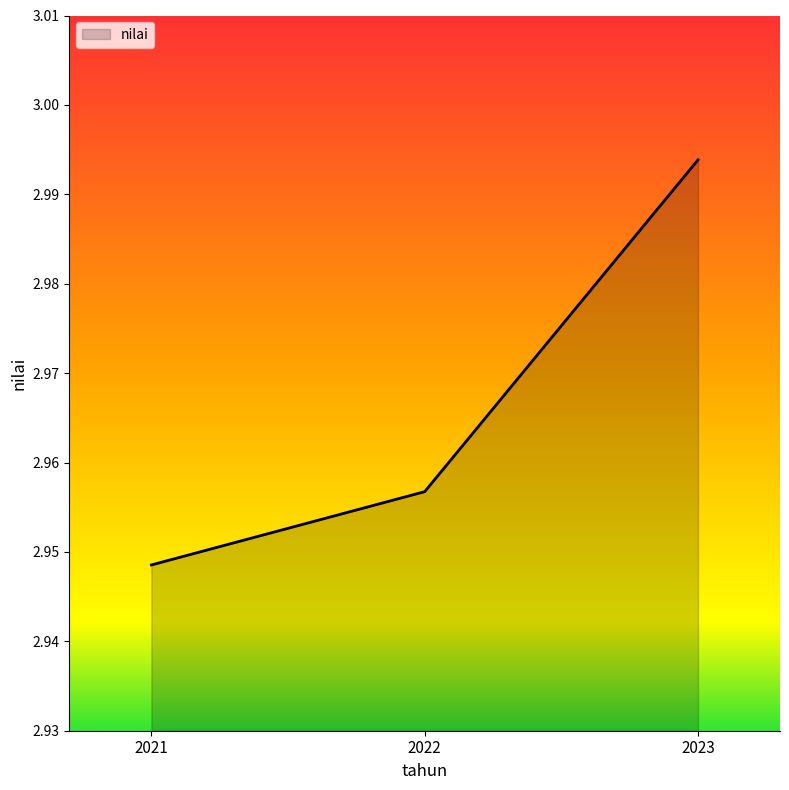

The chart shows a value of 1.7 at 2021. True or false?

False